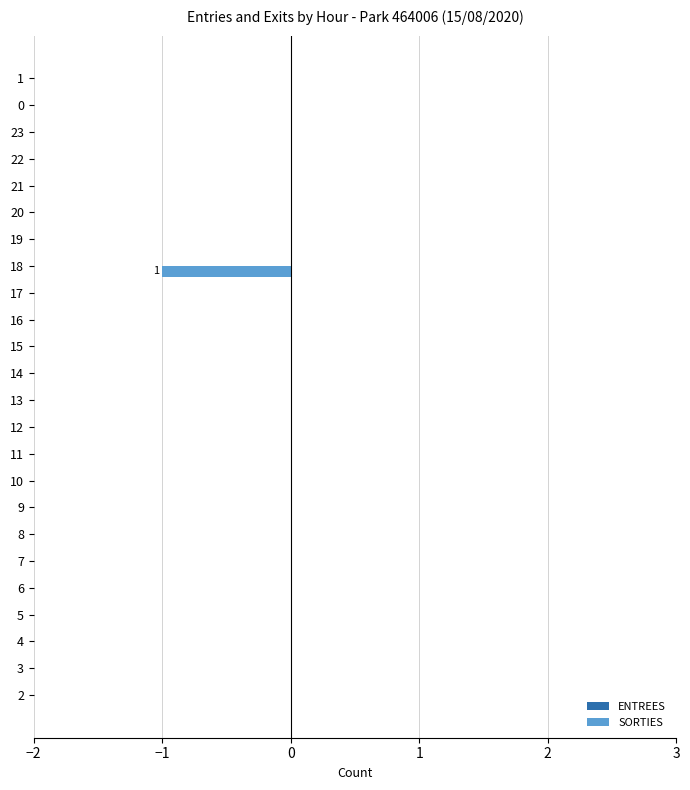

The value at 18 is -1. True or false?

True